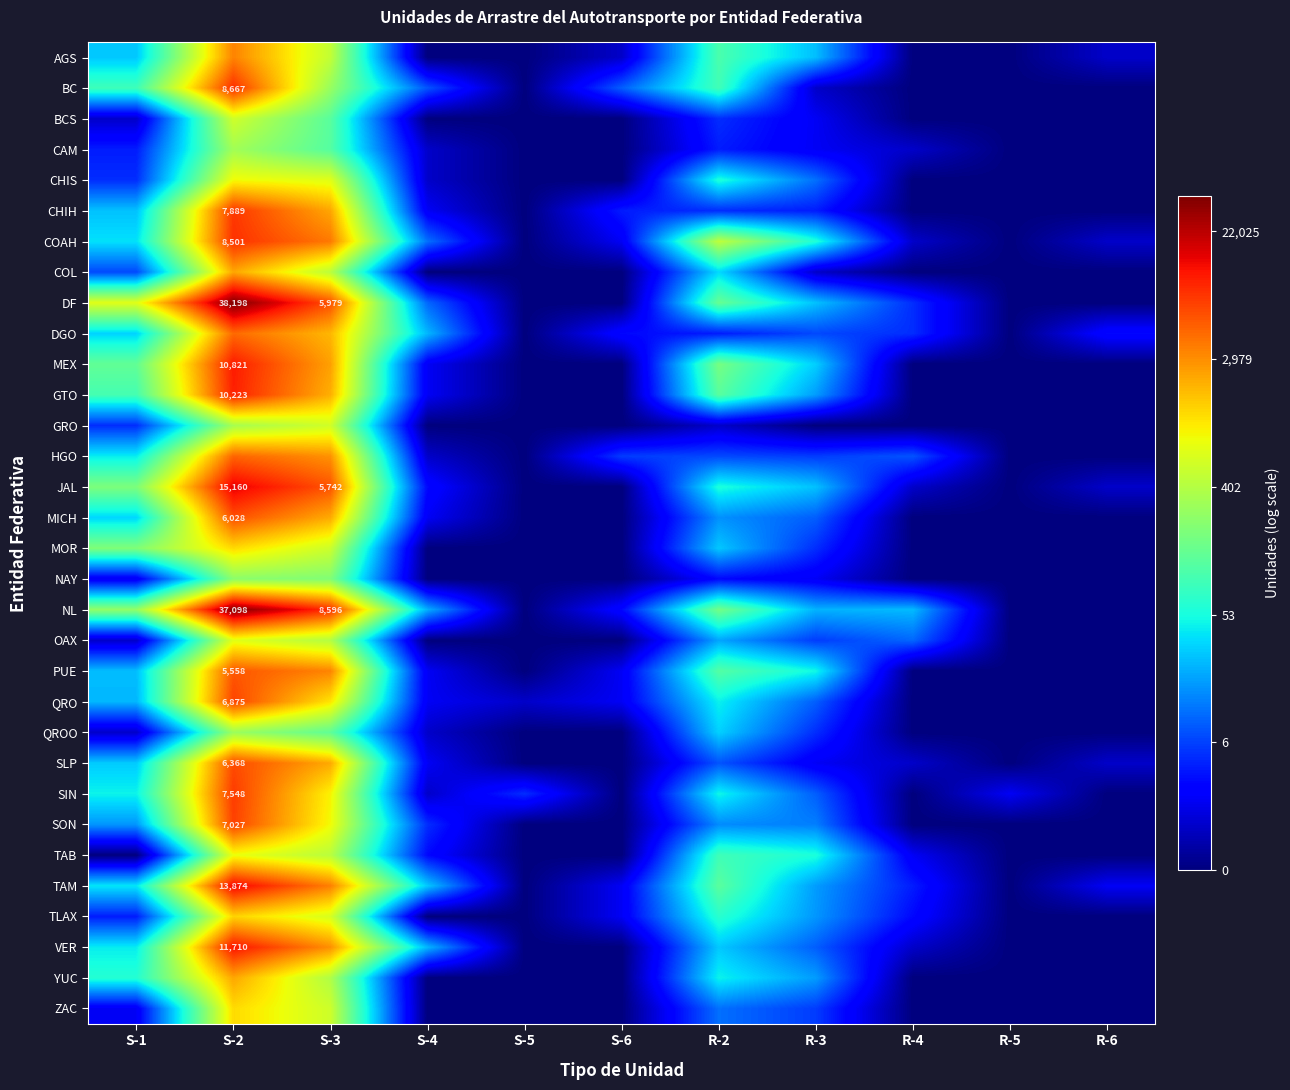

What value does the AGS series have at R-6?

0.7